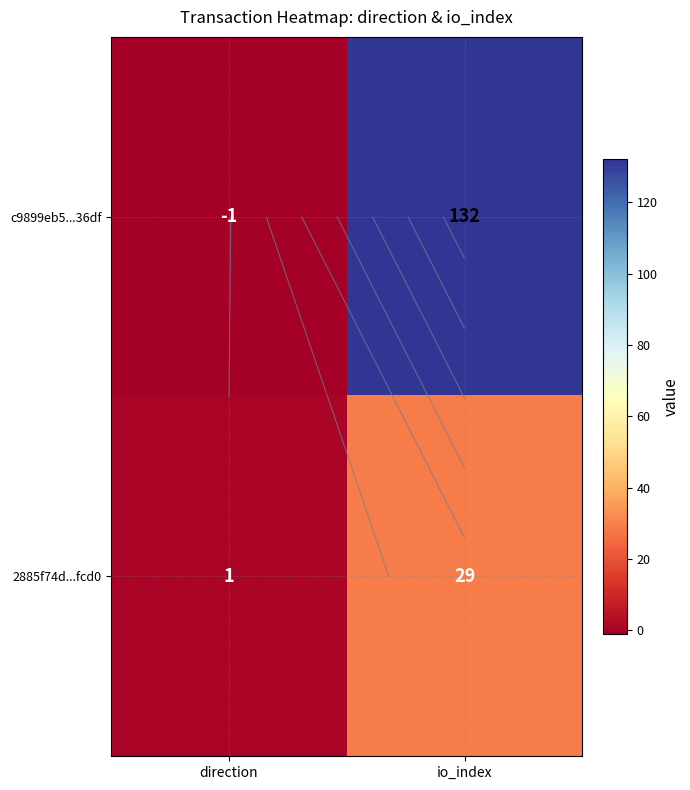

Is it true that 2885f74d...fcd0 equals 1 at direction?

True